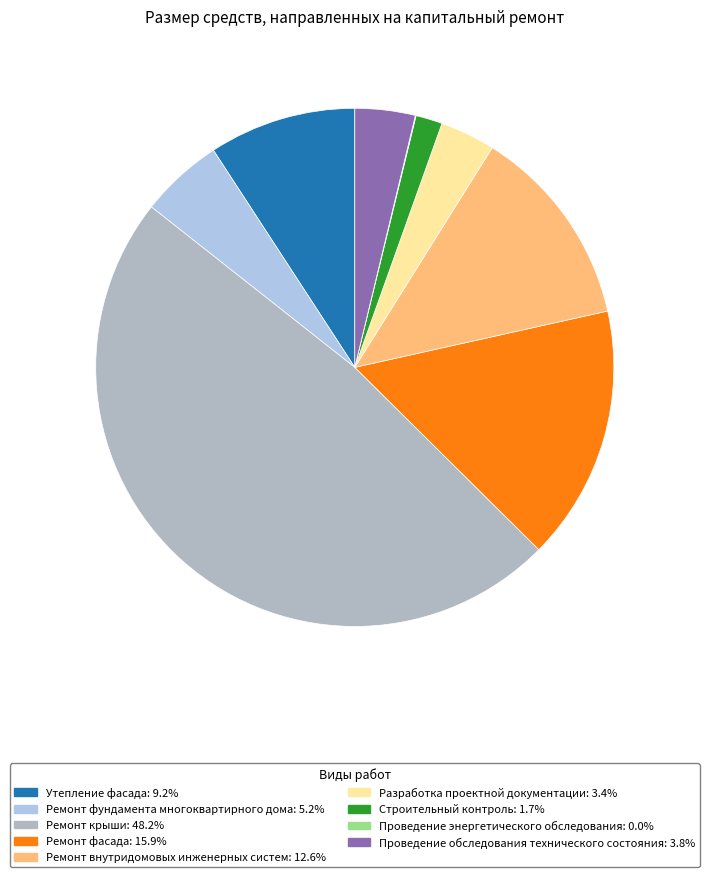

Which slice is the largest?

Ремонт крыши